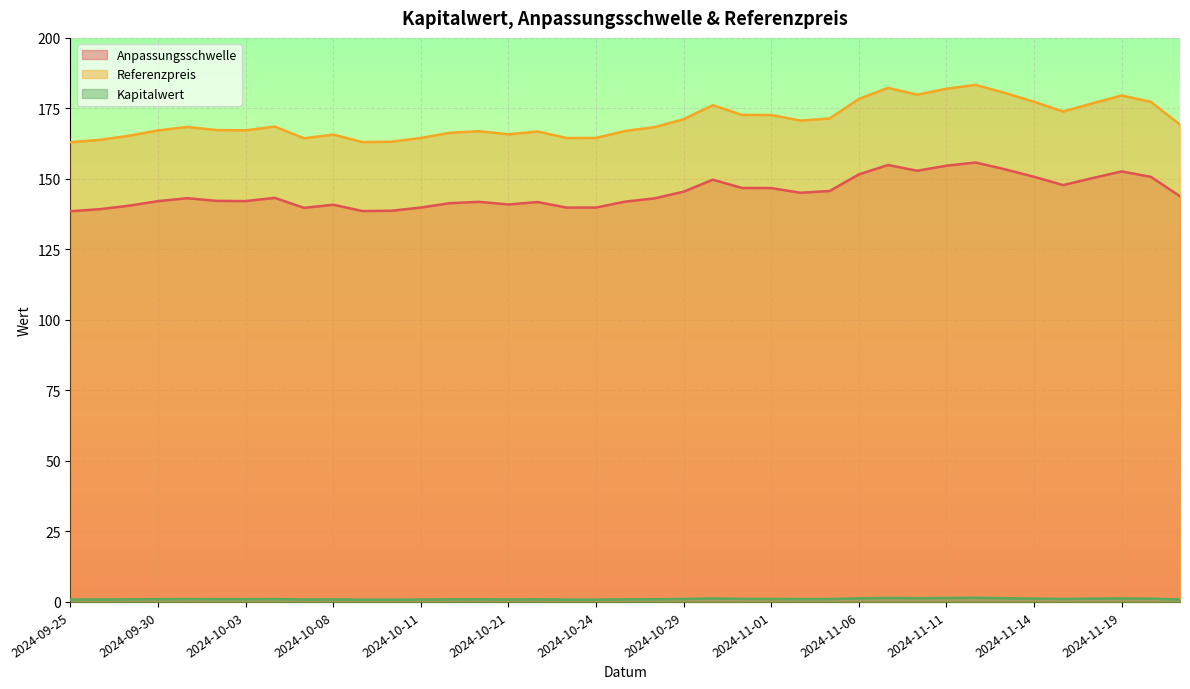

What is the minimum value shown in the chart?

0.8